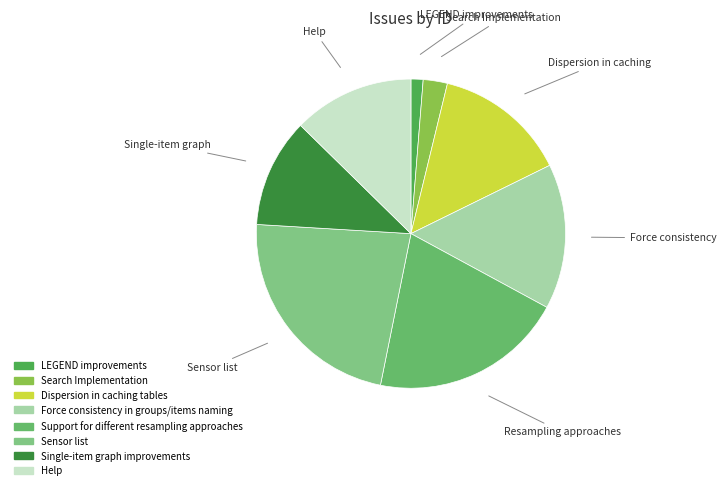

What is the largest slice in the pie chart?

Sensor list